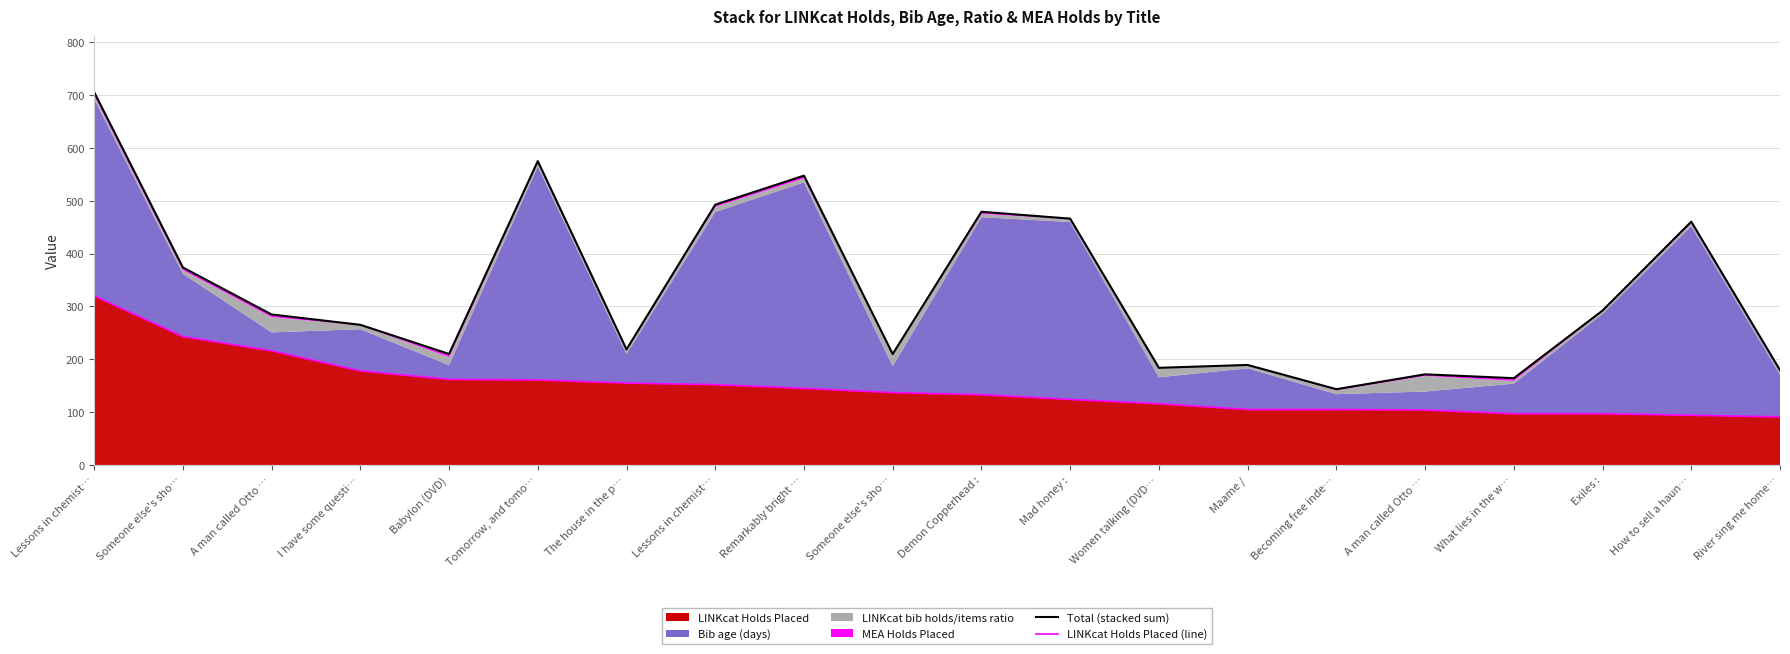

What is the average value of the LINKcat Holds Placed (line) series?

146.8